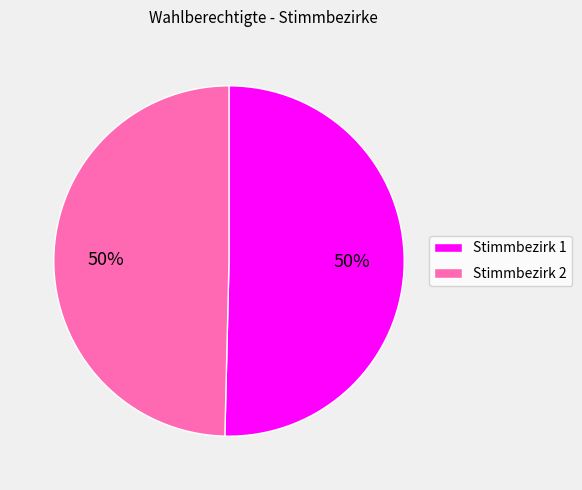

To the nearest percent, what is the average slice percentage?

50%